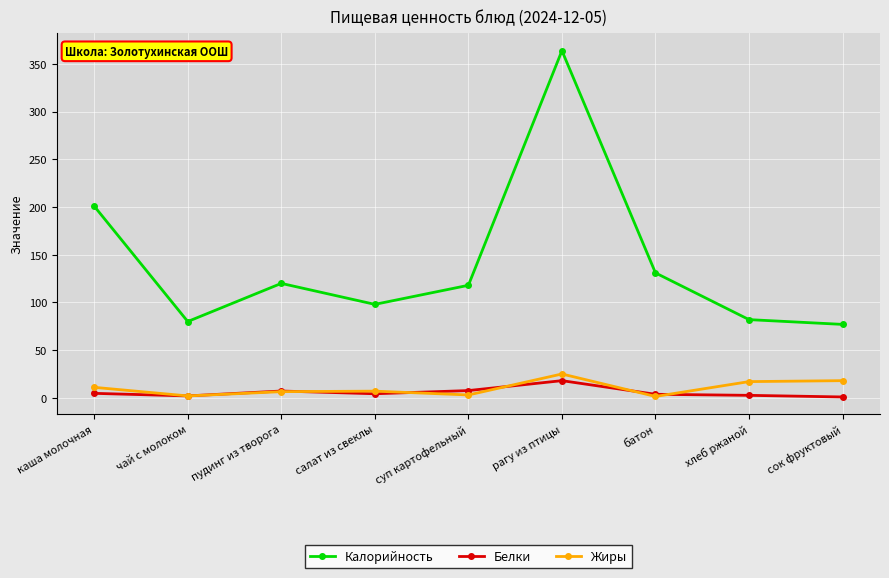

How many interior local peaks does the Калорийность series have?

2